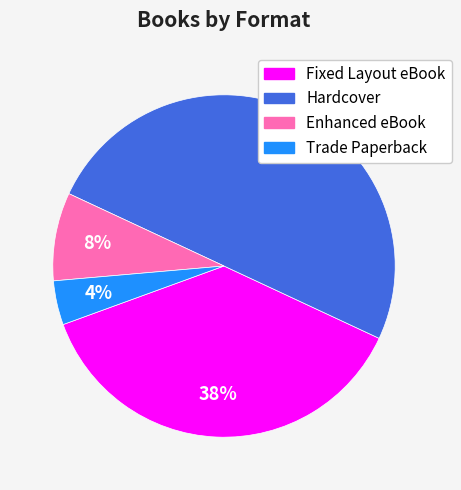

Do Hardcover and Enhanced eBook together represent more than half of the pie?

Yes